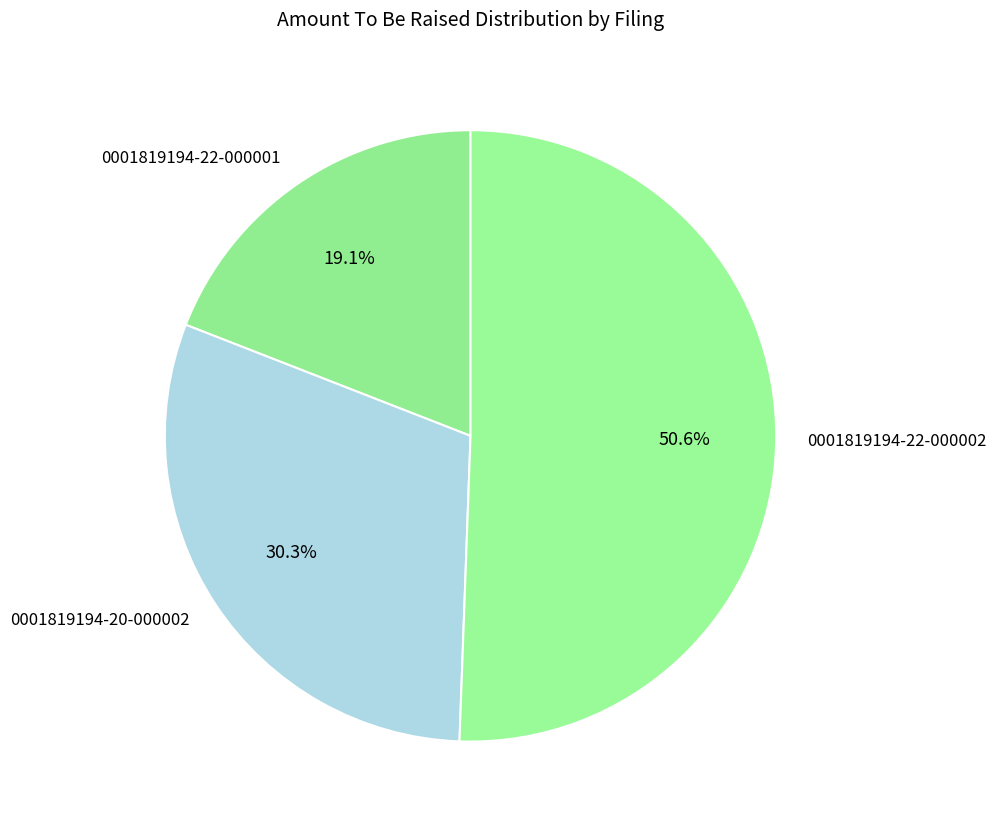

Which category has the biggest portion of the pie?

0001819194-22-000002